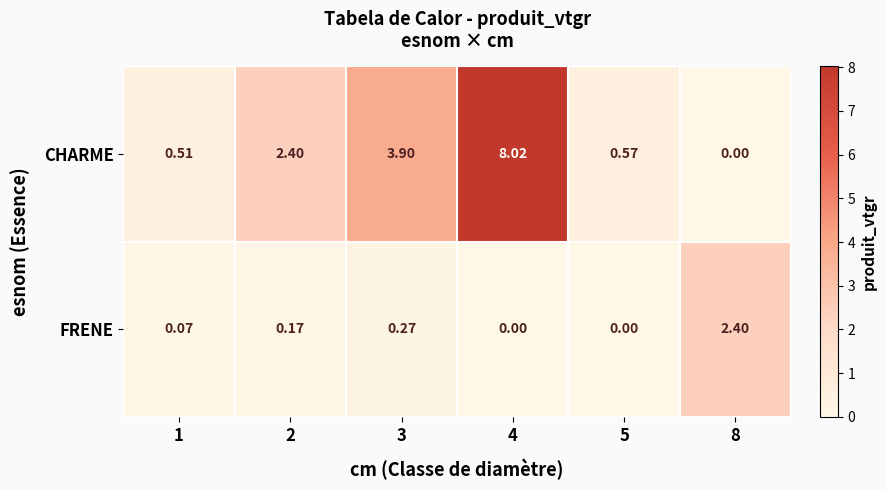

Which series has the widest spread of values?

CHARME